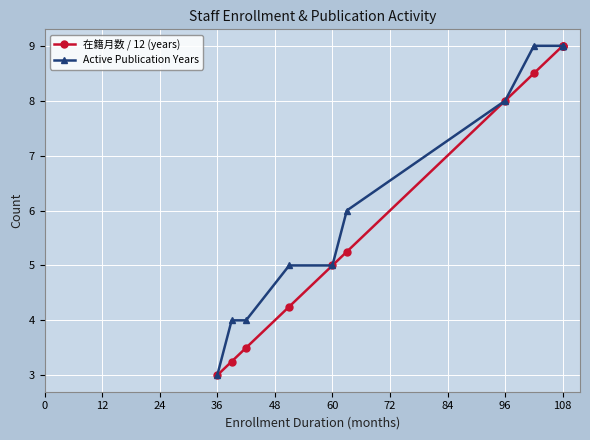

How many lines are shown in the chart?

2